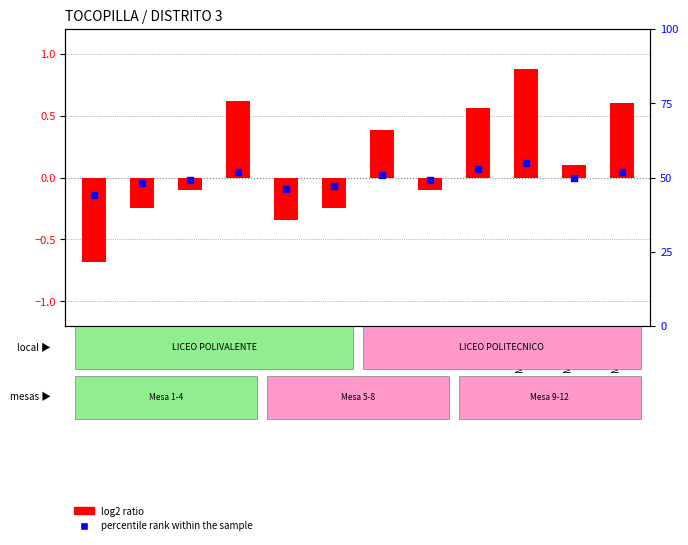

What is the total value across all series at Mesa 8?

48.9